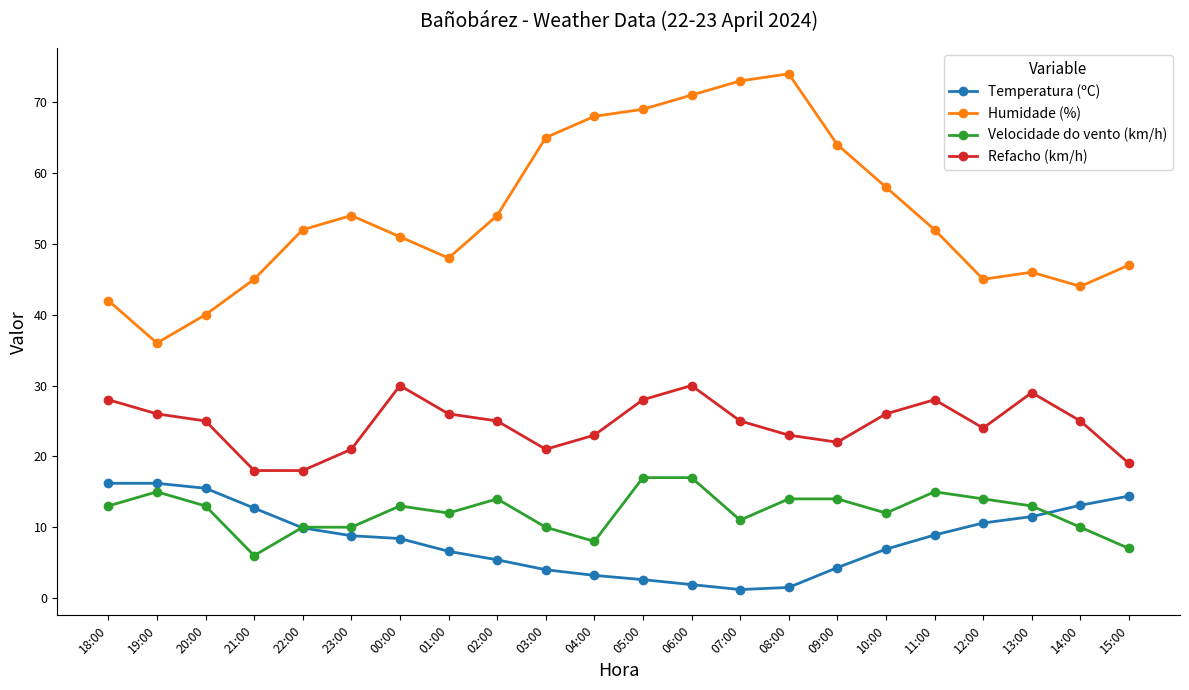

What is the difference between the maximum and second lowest values in the Refacho (km/h) series?

12.0